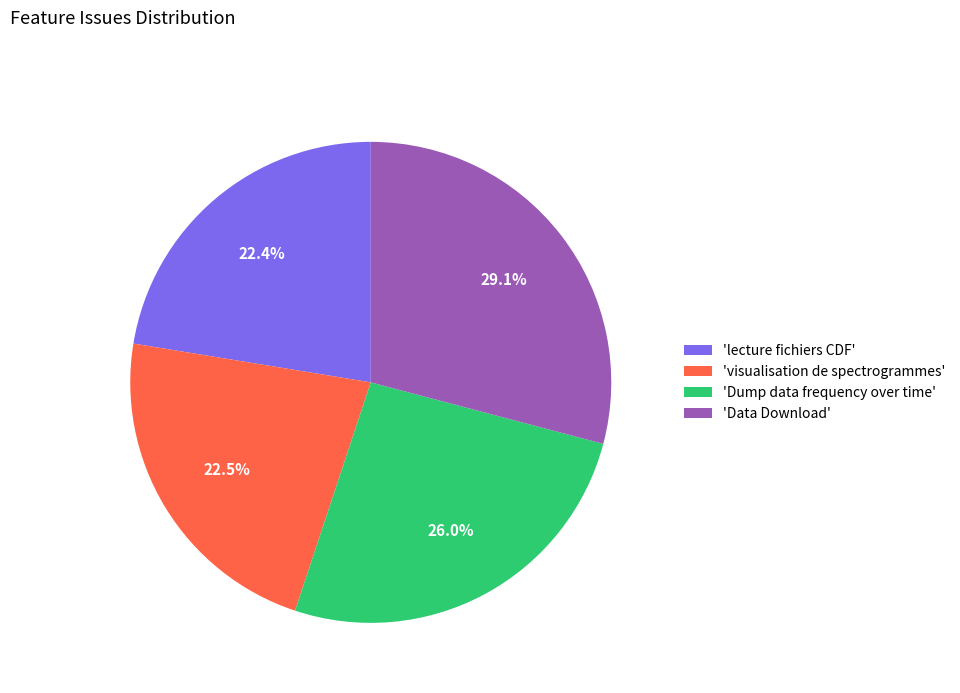

Is 'Dump data frequency over time' the majority of the pie?

No